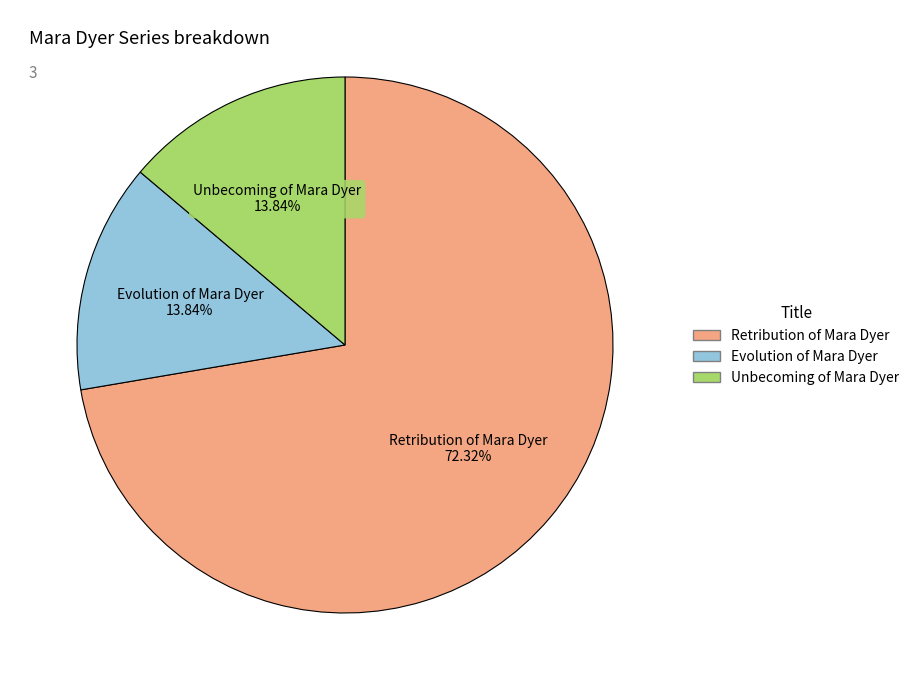

Between Unbecoming of Mara Dyer and Retribution of Mara Dyer, which is larger?

Retribution of Mara Dyer